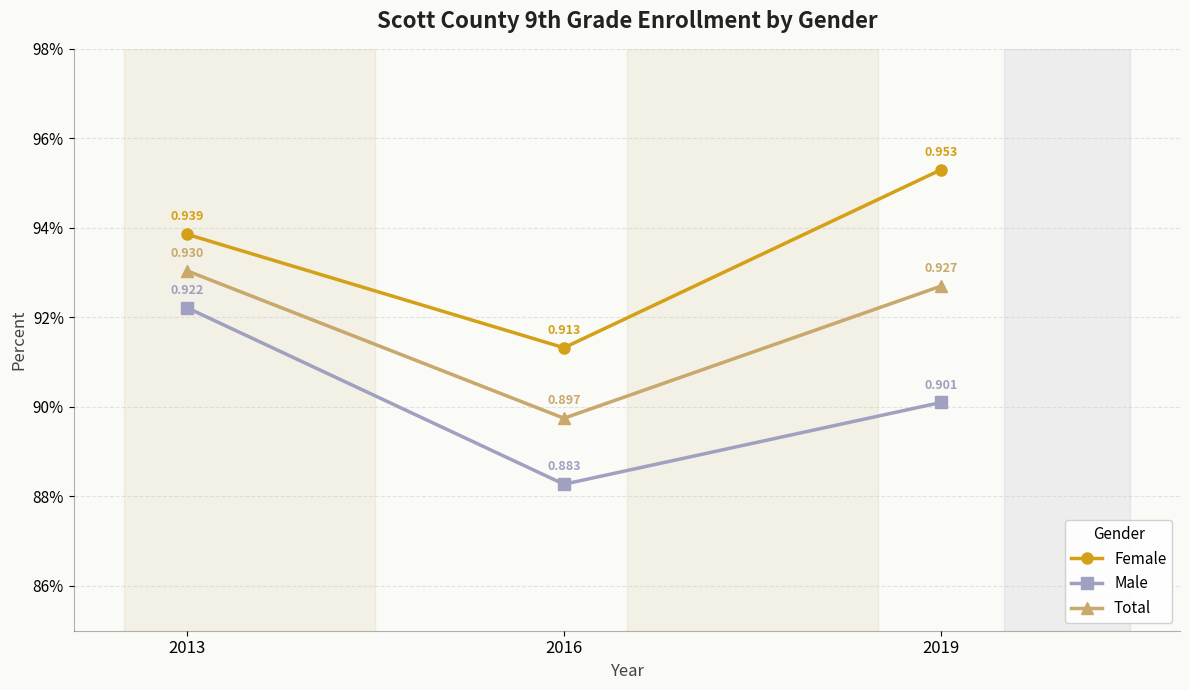

Reading right to left, list all the values displayed in this chart.

Female: 1.0	0.9	0.9
Male: 0.9	0.9	0.9
Total: 0.9	0.9	0.9